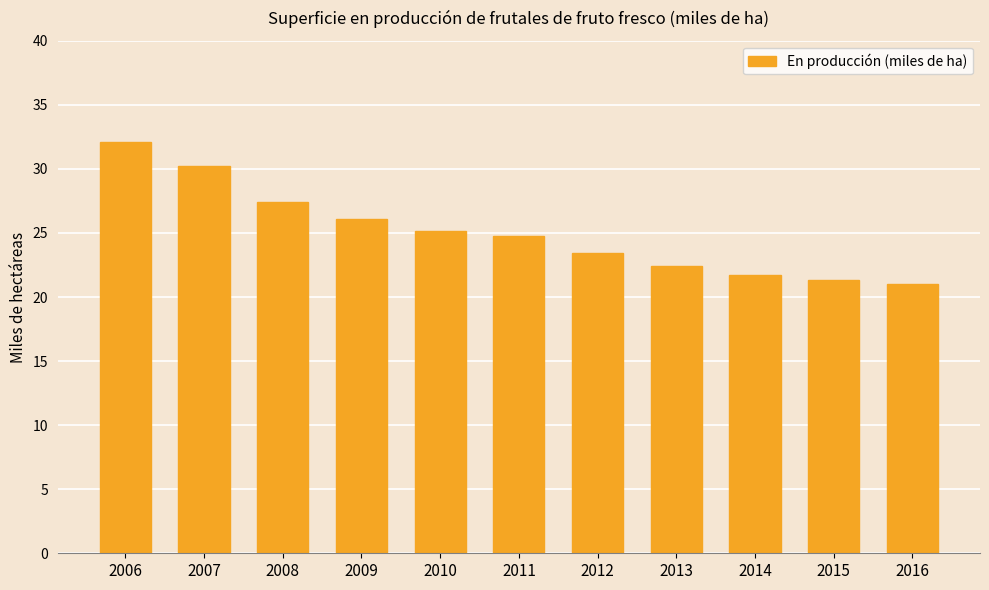

What is the average value?

25.1